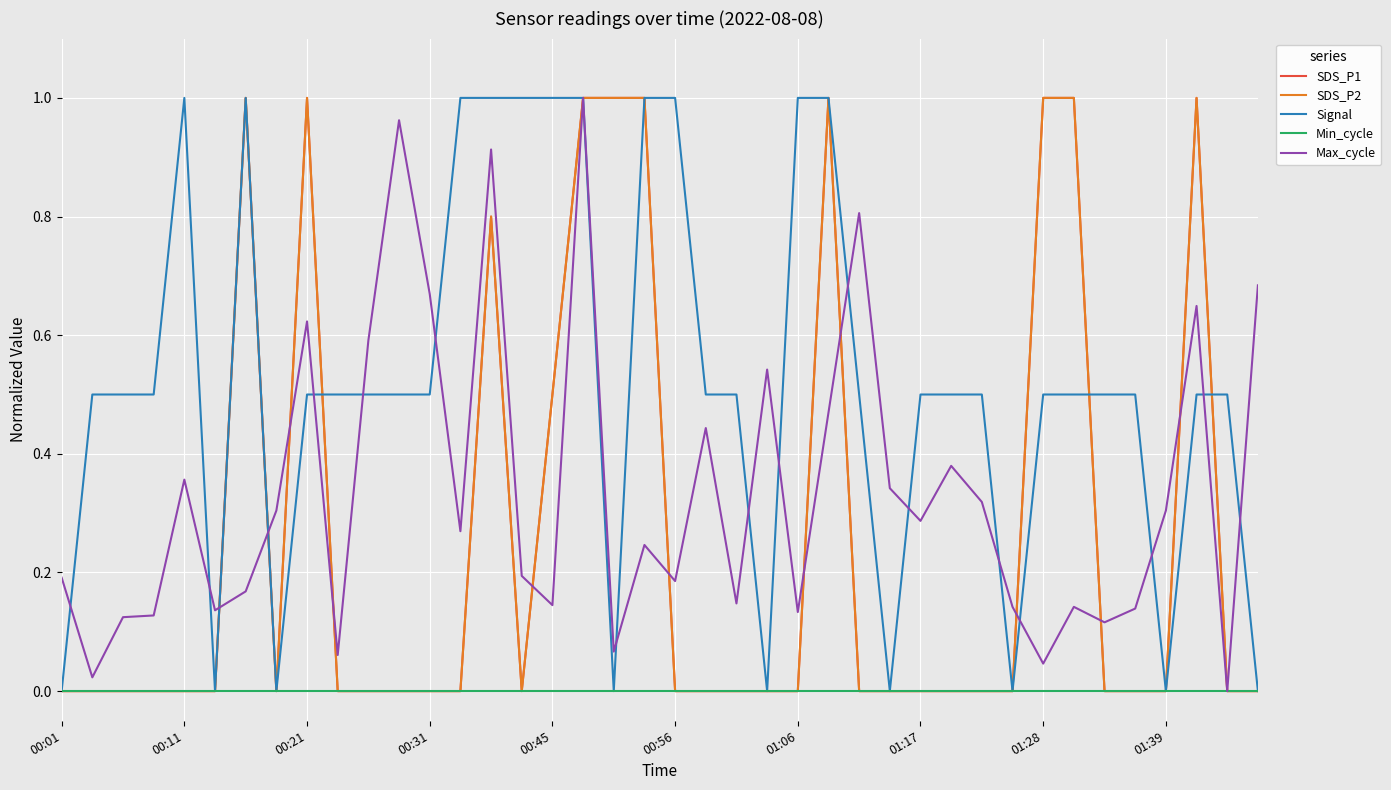

Which series ends up on top after the final intersection of SDS_P1 and Signal?

Signal